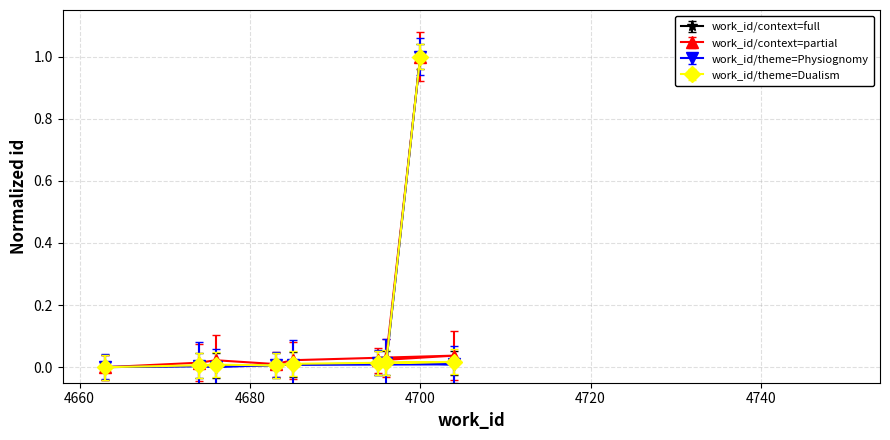

Reading left to right, extract all data points from this chart.

id_main: 4663=0.0	4674=0.0	4676=0.0	4683=0.0	4685=0.0	4704=0.0	4695=0.0	4696=0.0	4700=1.0
id_scaled_1: 4663=-0.0	4674=-0.0	4676=-0.0	4683=-0.0	4685=-0.0	4704=-0.0	4695=-0.0	4696=-0.0	4700=1.0
id_alt1: 4663=0.0	4674=0.0	4676=0.0	4683=0.0	4685=0.0	4704=0.1	4695=0.1	4696=0.1	4700=1.0
id_alt2: 4663=0.0	4674=0.0	4676=0.0	4683=0.0	4685=0.0	4704=0.0	4695=0.0	4696=0.0	4700=1.0